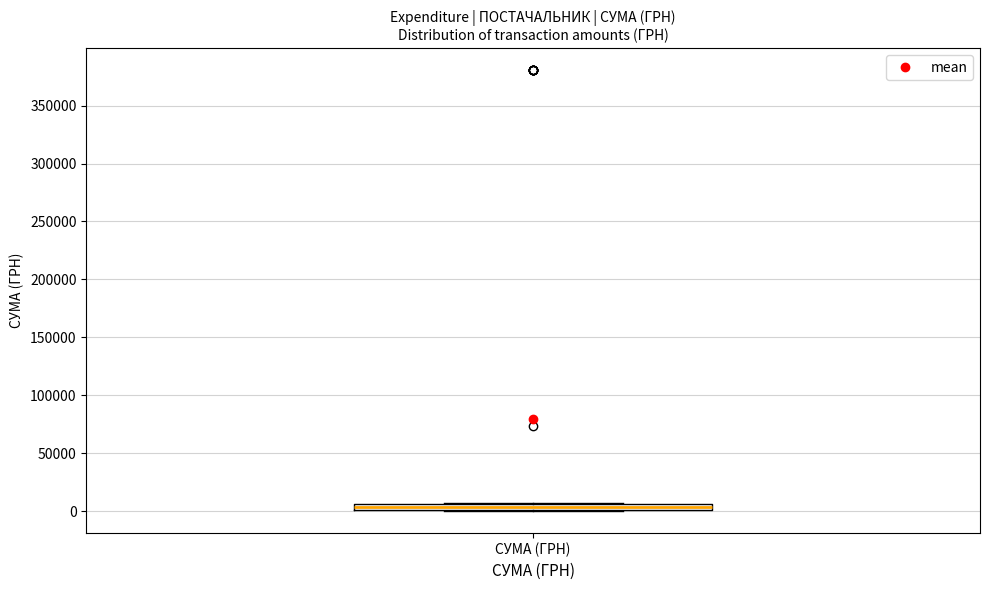

Where is the upper edge of the box for СУМА (ГРН) on the y-axis? The values are not printed on the chart, so give them approximately, as read against the axis.

5000